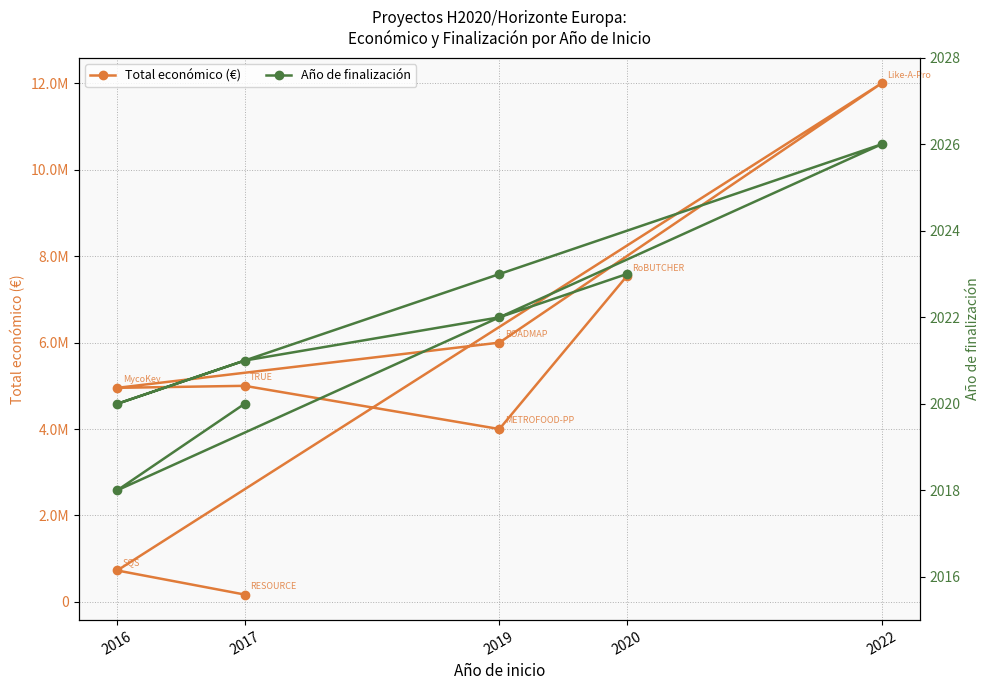

What is the smallest value displayed?

2018